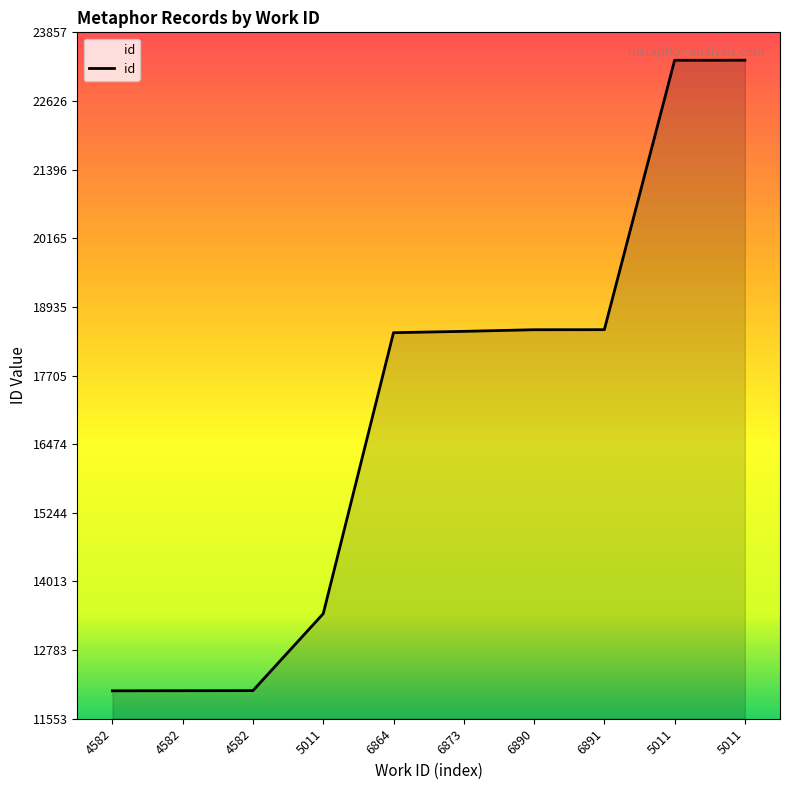

Rank the categories by value from highest to lowest.

5011, 5011, 6891, 6890, 6873, 6864, 5011, 4582, 4582, 4582